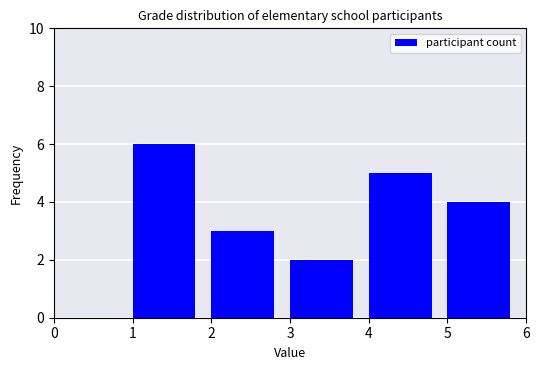

Reading left to right, list every bar in this chart as the range it spans on the x-axis followed by its height. The values are not printed on the chart, so give them approximately, as read against the axis.

0 to 1: 0
1 to 2: 6
2 to 3: 3
3 to 4: 2
4 to 5: 5
5 to 6: 4